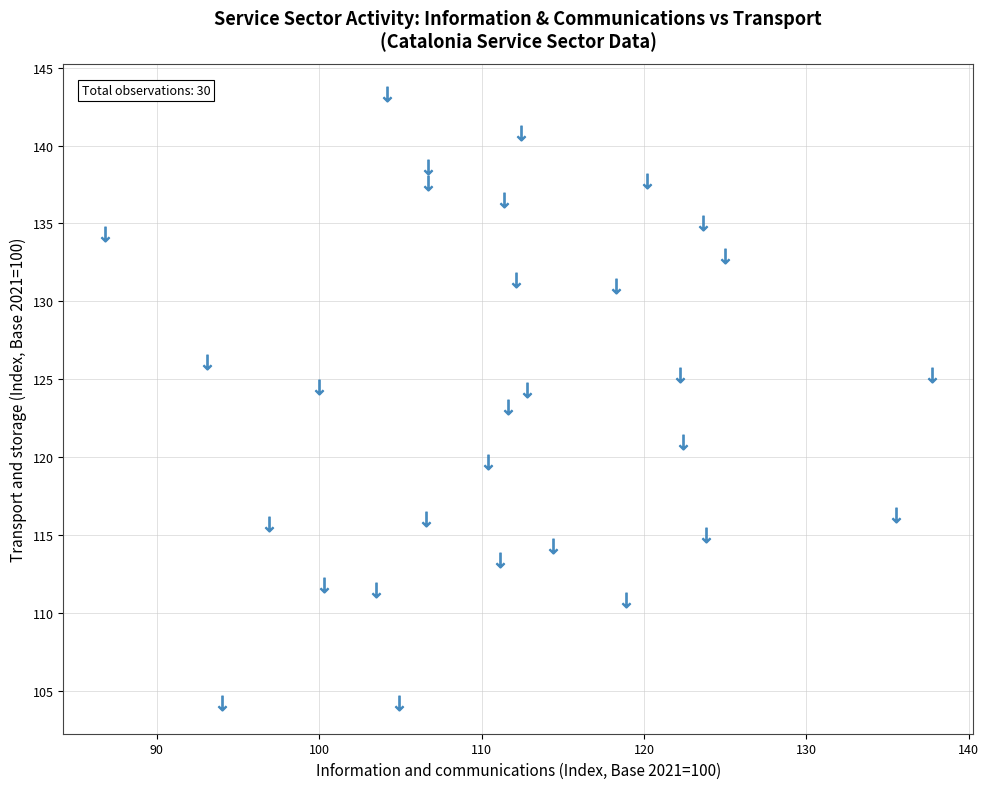

What is the range of Y values (max minus min)?

39.1